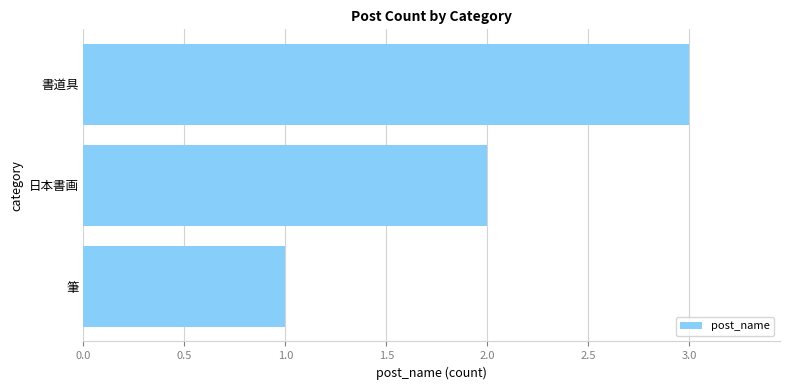

The value at 日本書画 is 1. True or false?

False